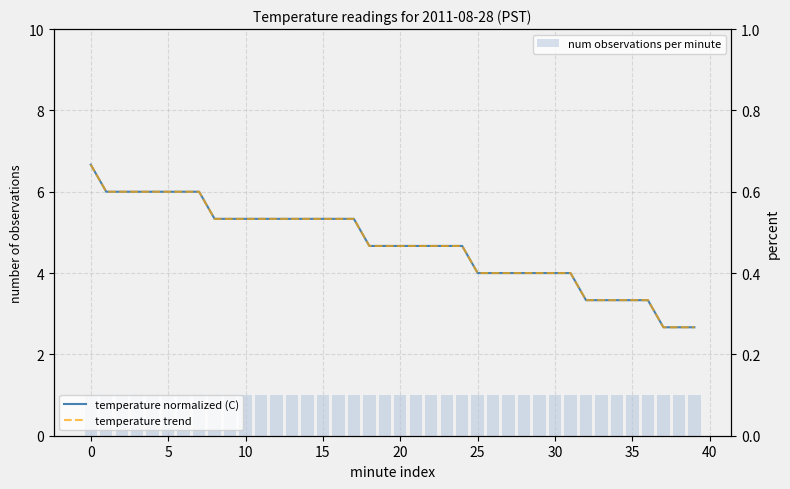

What is the greatest value displayed?

1.0